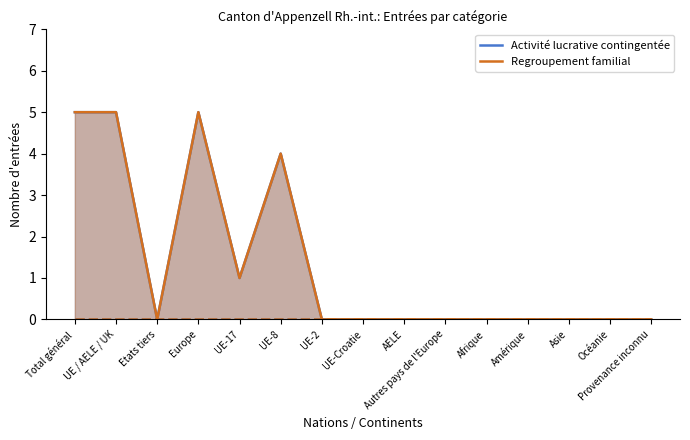

What are all the series names shown in the legend?

Activité lucrative contingentée, Regroupement familial